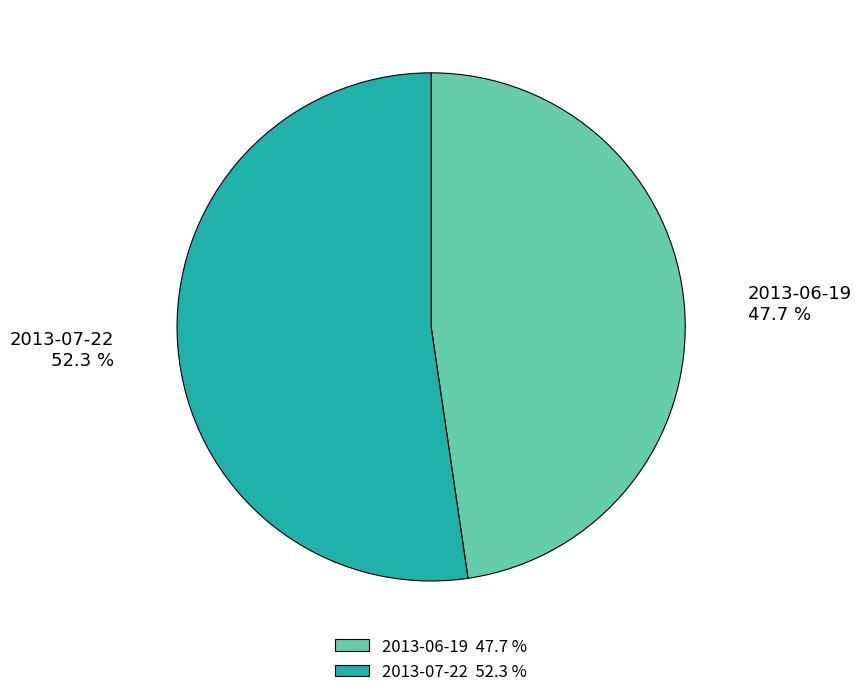

Is it true that 2013-06-19 is 59% of the pie?

False